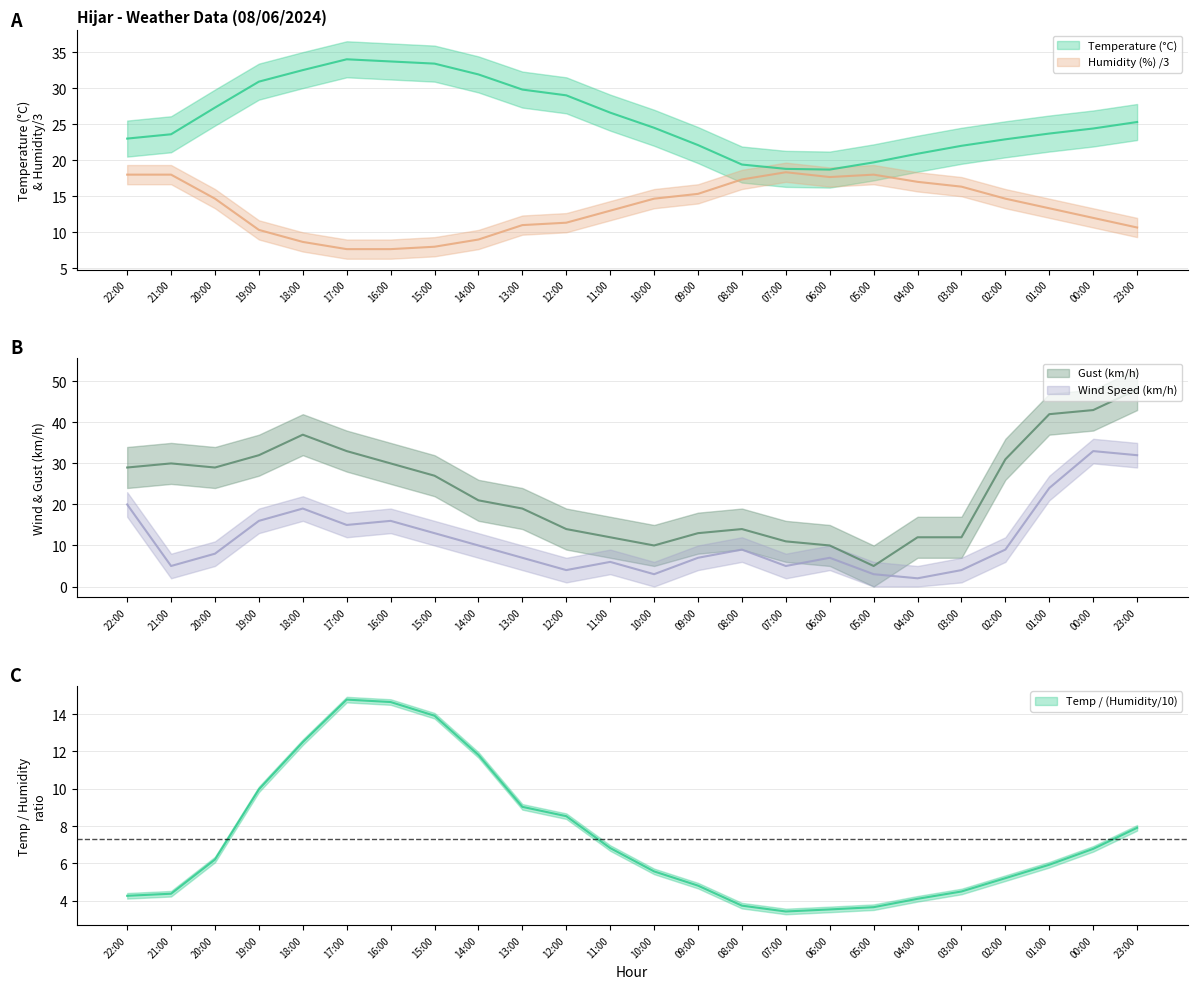

True or false: Gust (km/h) and Wind Speed (km/h) intersect in this chart.

False